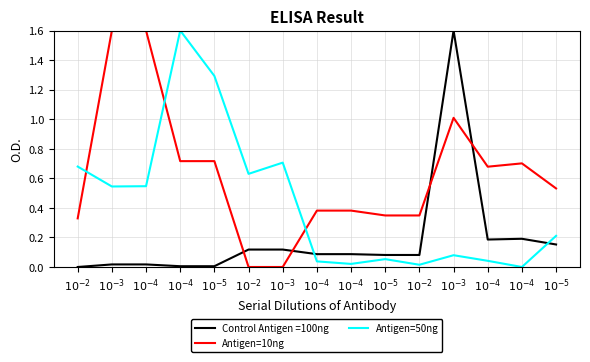

At which label does Antigen=10ng reach its minimum?

$10^{-2}$